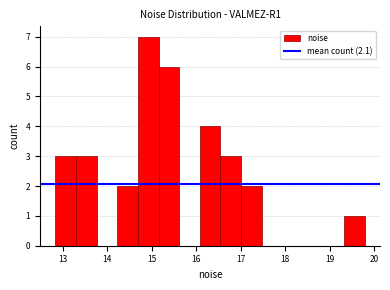

How tall is the bar that spans 14.2 to 14.7 on the x-axis? Neither the bar edges nor the heights are printed on the chart, so give them approximately, as read against the axes.

2